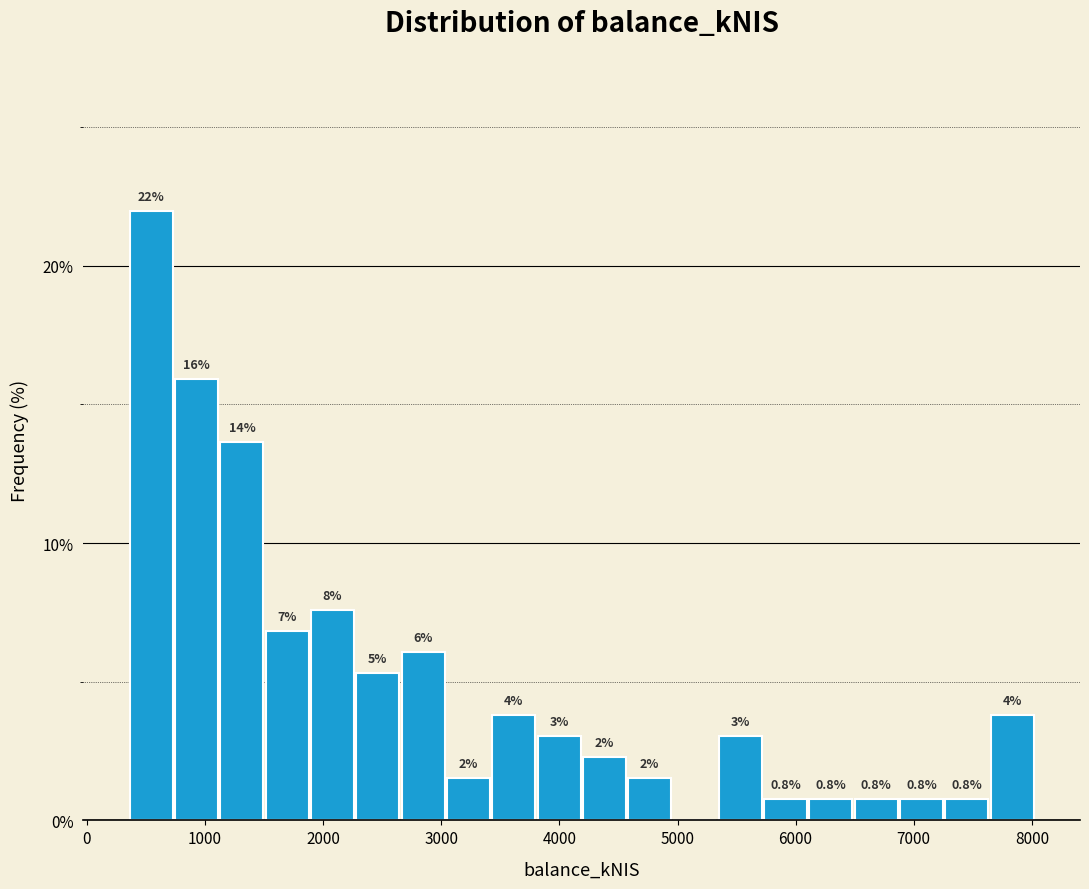

Read against the x-axis, roughly where is the centre of the tallest bar?

500